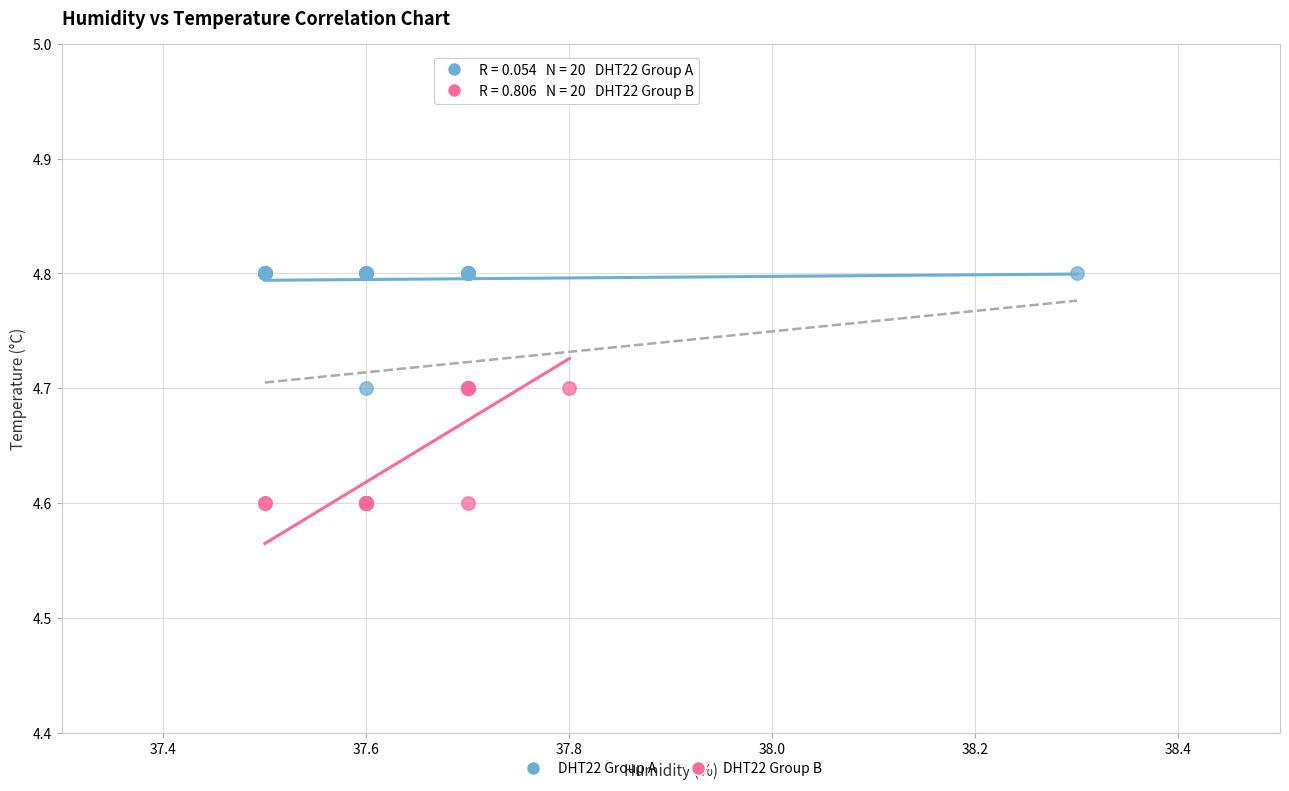

Which series contains the lowest Y value?

DHT22 Group B